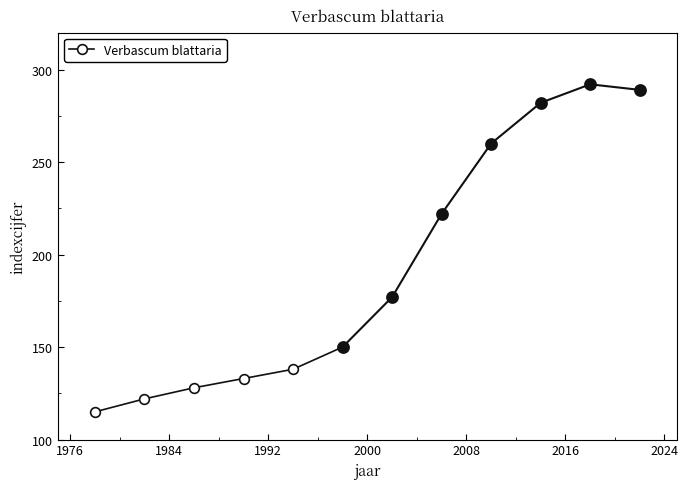

The value at 2000 is 216. True or false?

False